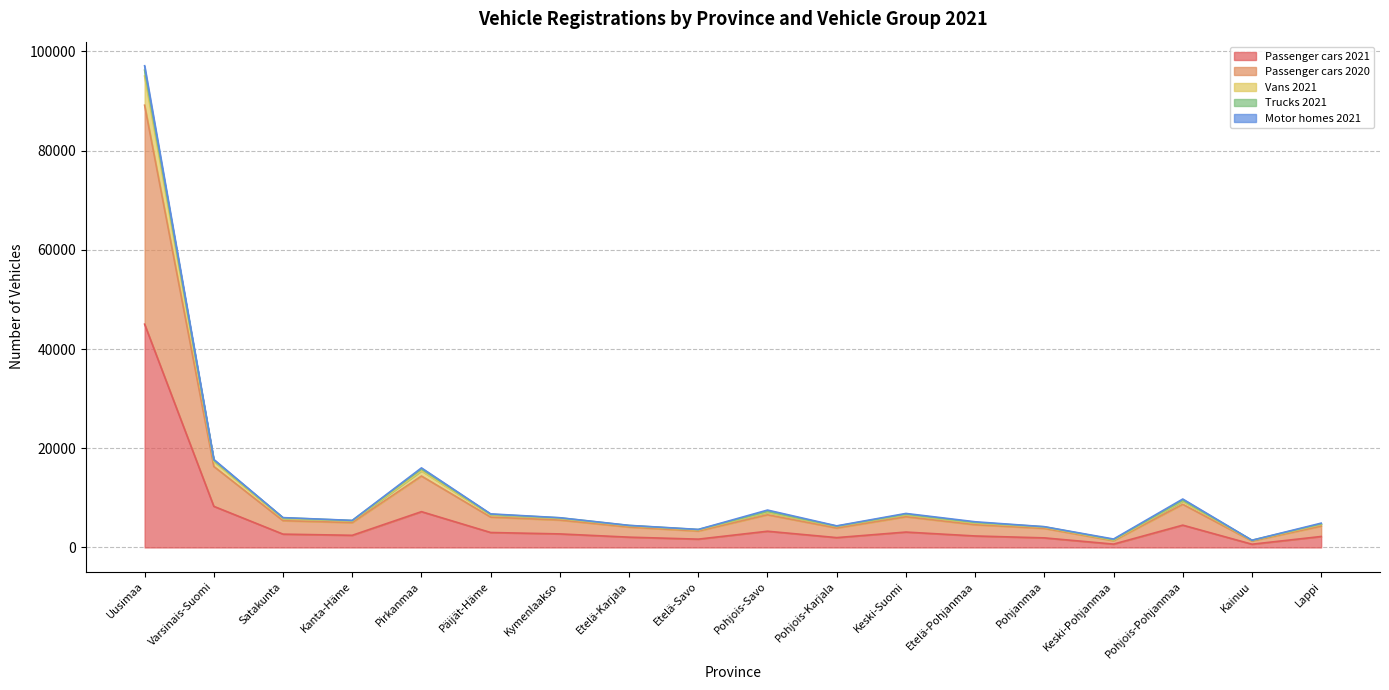

The Passenger cars 2021 series shows 5003 at Keski-Suomi. True or false?

False